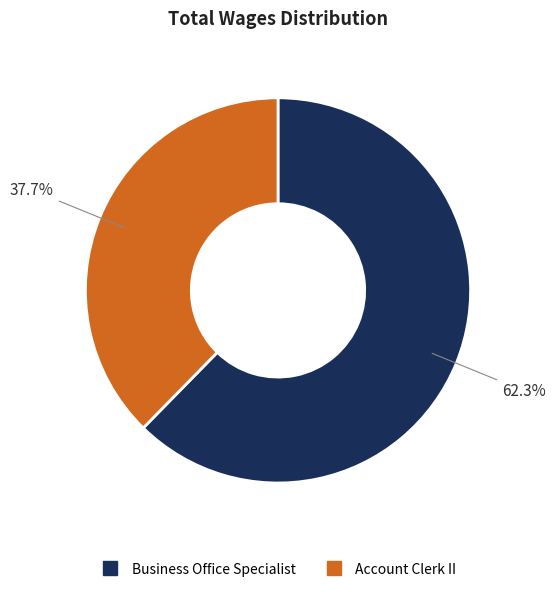

What is the largest slice in the pie chart?

Business Office Specialist